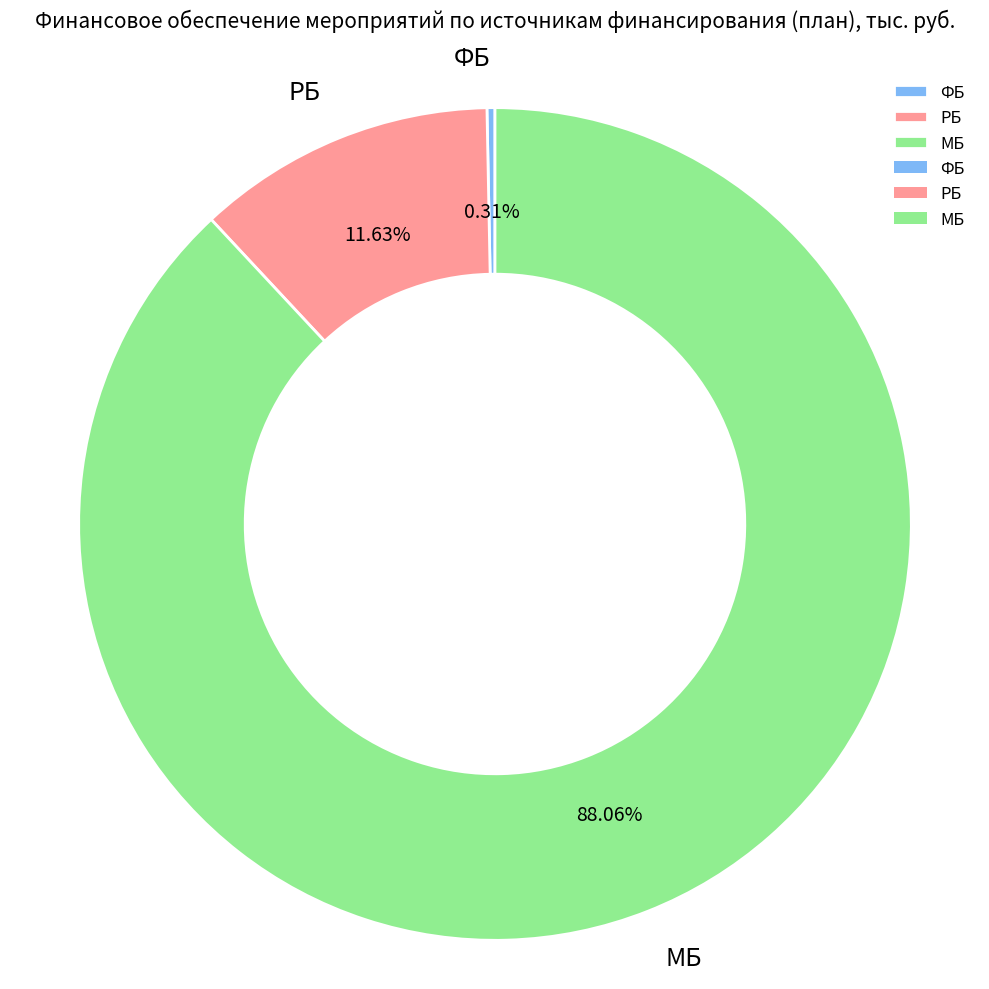

Count the number of slices in the pie.

3